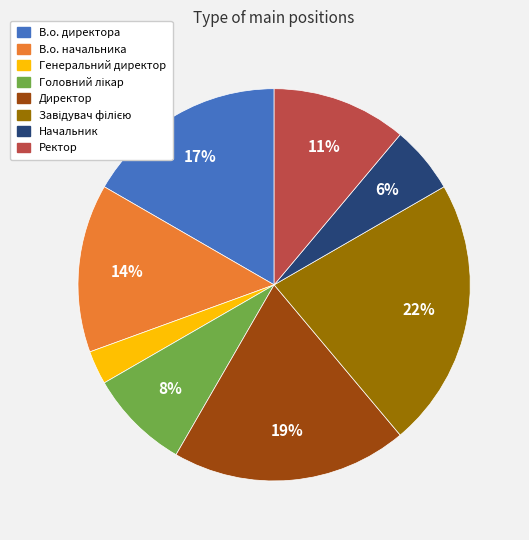

Which has a higher value, Генеральний директор or В.о. директора?

В.о. директора